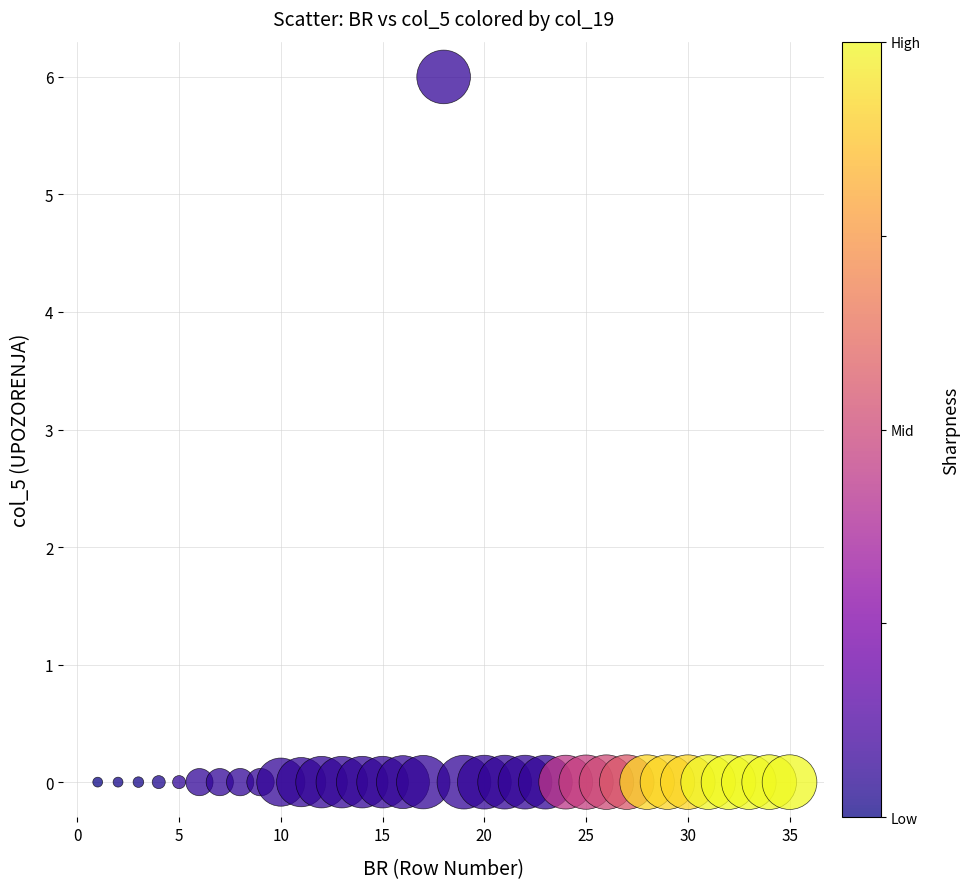

What is the range of Y values (max minus min)?

6